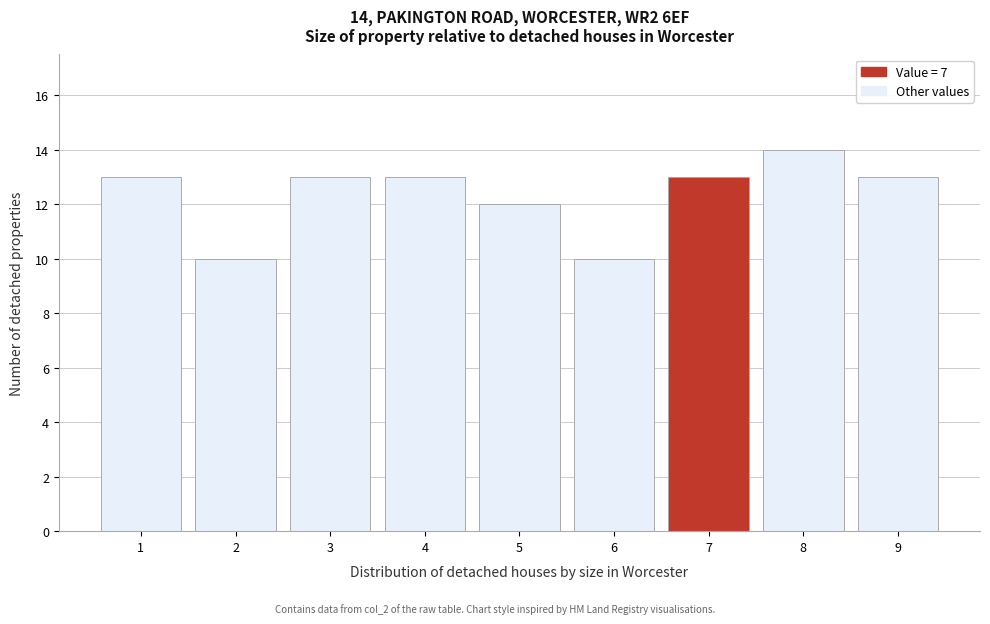

Which range on the x-axis has the tallest bar?

7.5 to 8.5